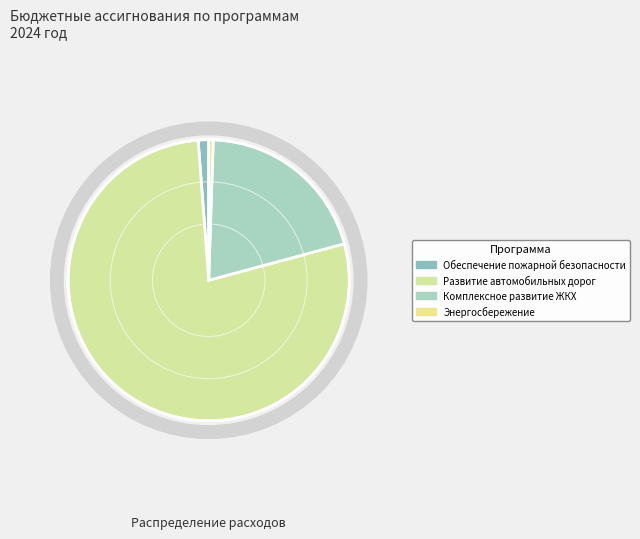

Is there any slice that represents more than half of the pie?

Yes